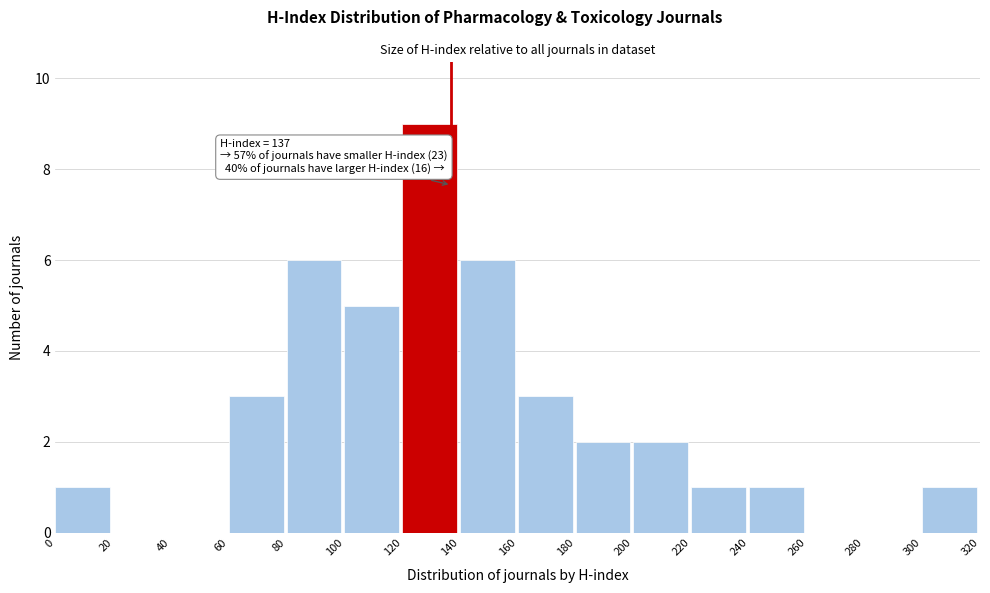

Over which range of the x-axis is the bar tallest?

120 to 140